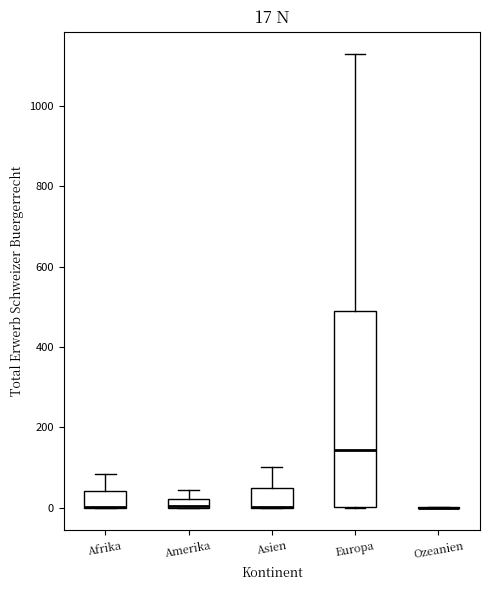

Comparing the boxes themselves (not the whiskers), which one is the tallest?

Europa